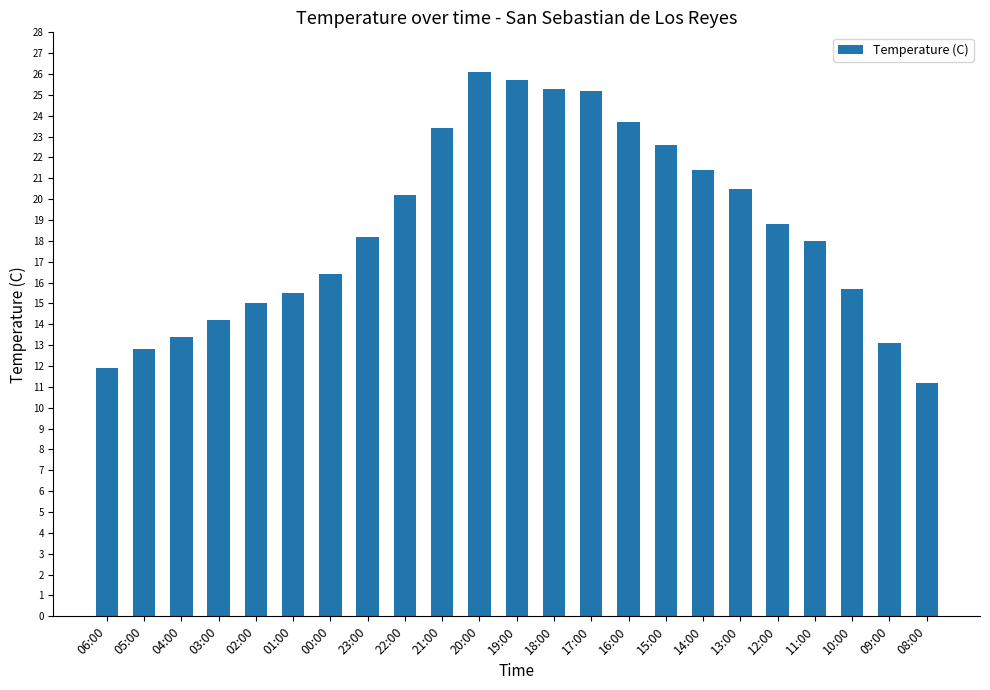

What is the change in value from 00:00 to 11:00?

+1.6